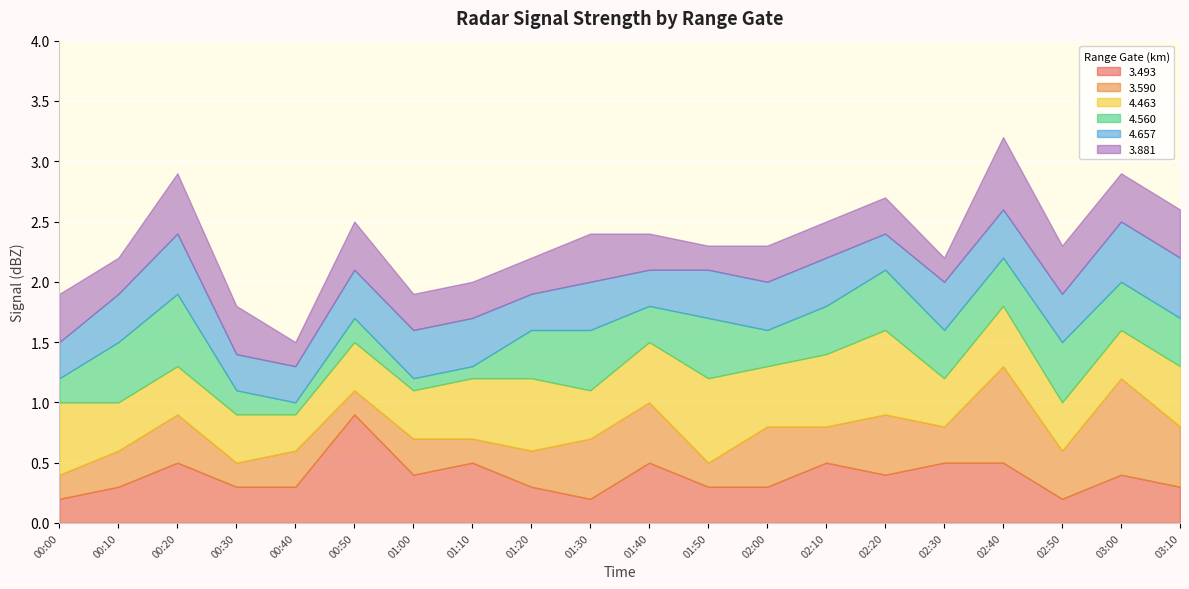

True or false: 3.881 and 3.493 cross at least once.

True